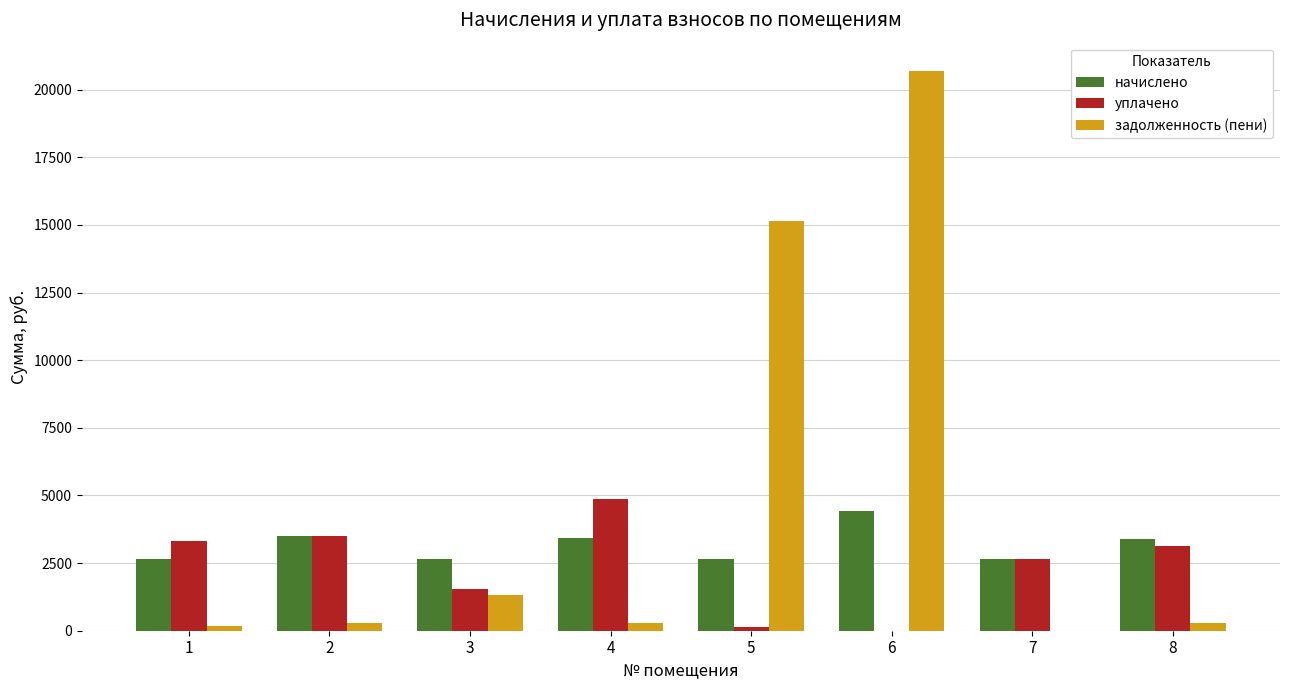

The value of задолженность (пени) at 1 is 185.1. True or false?

True